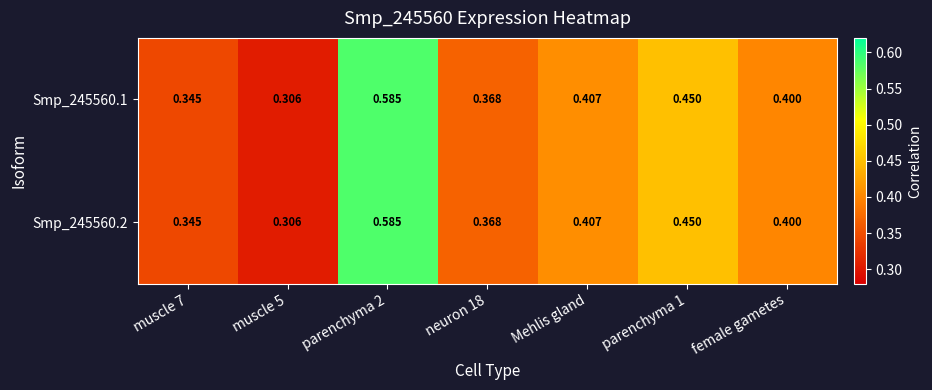

Is the value of Smp_245560.2 at Mehlis gland greater than the value of Smp_245560.1 at parenchyma 2?

No